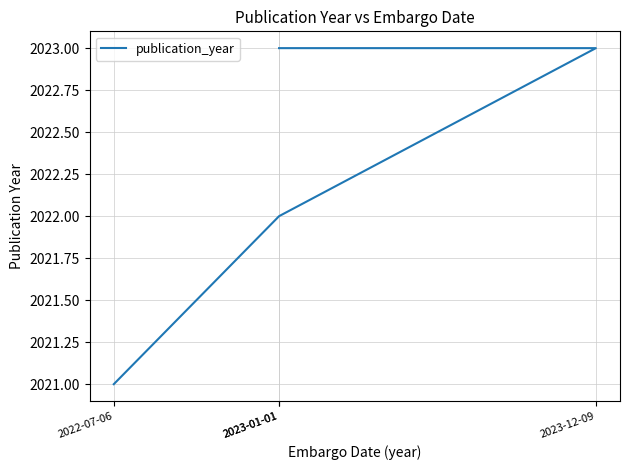

What is the average value?

2022